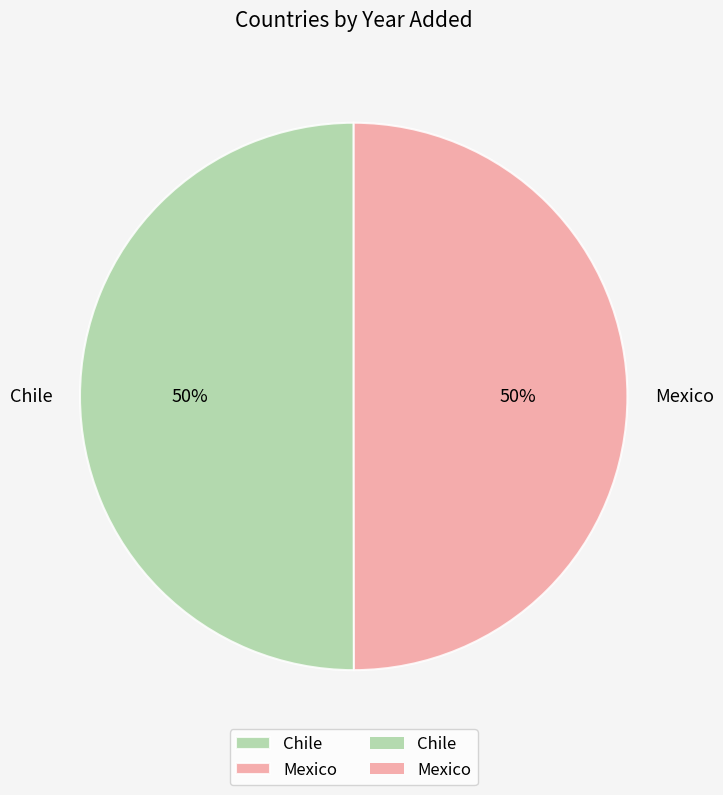

How many slices are in this pie chart?

2